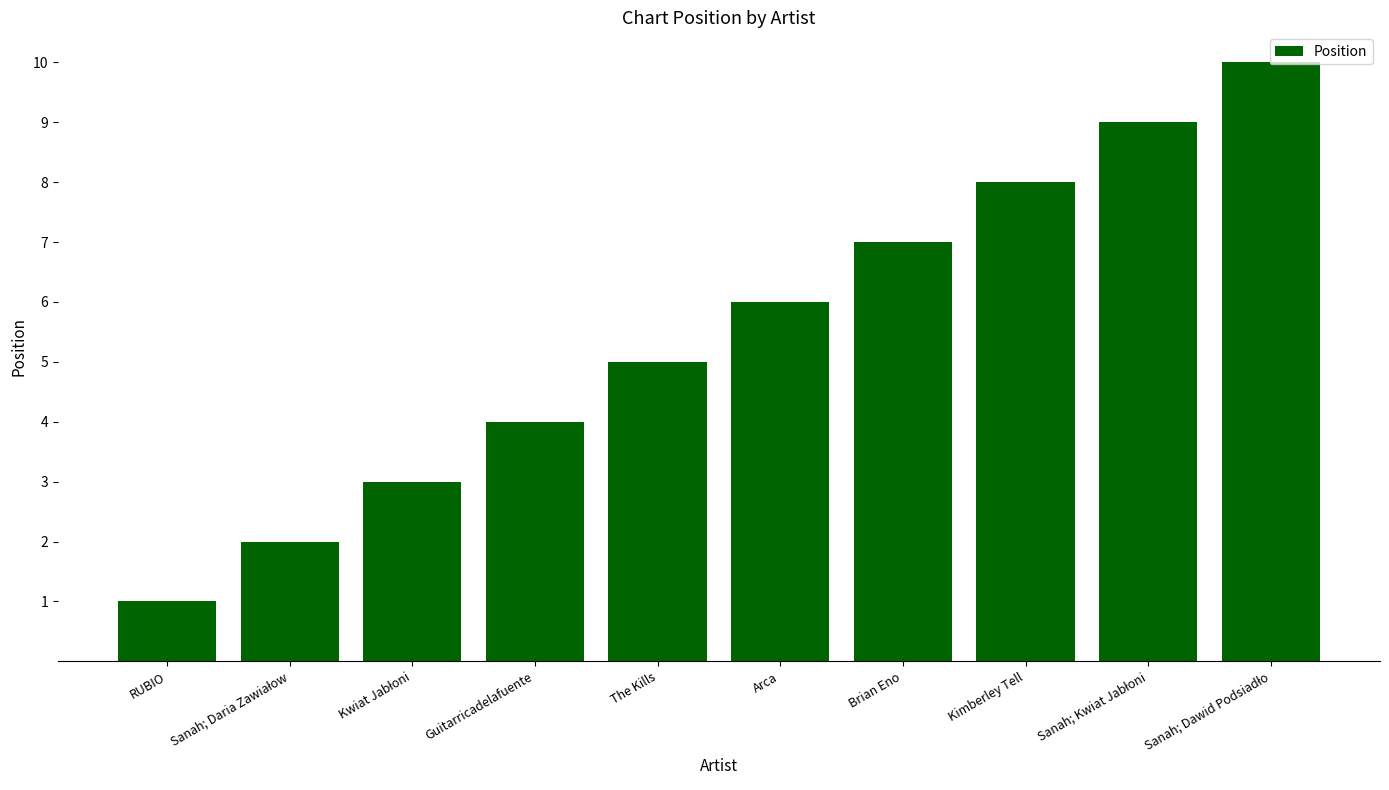

What is the value of the 4th bar from the left?

4